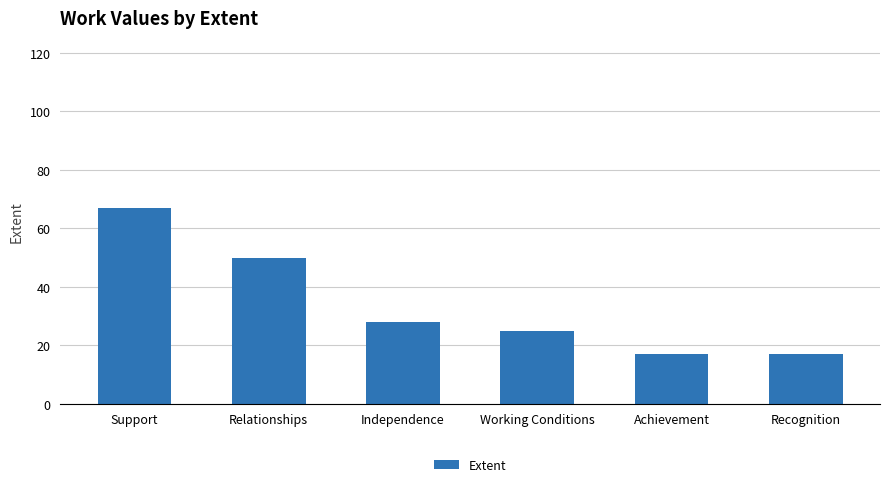

What is the ratio of the value at Recognition to the value at Support?

0.3